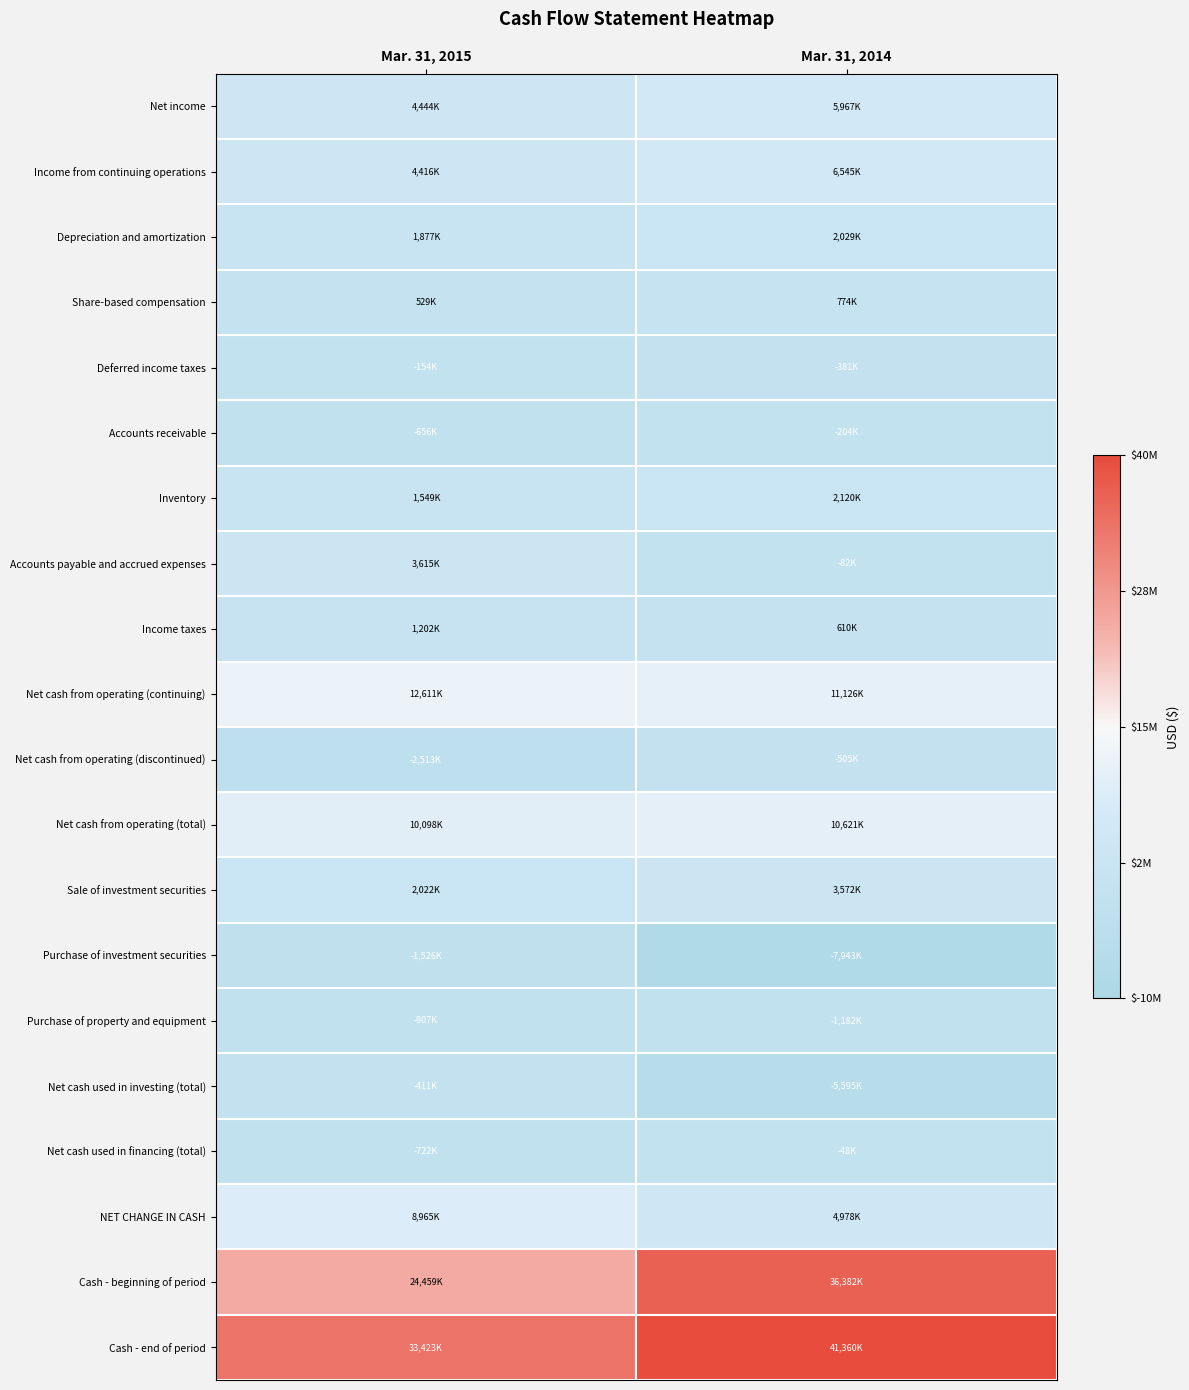

Which has a higher value, Mar. 31, 2015 or Mar. 31, 2014?

Mar. 31, 2014